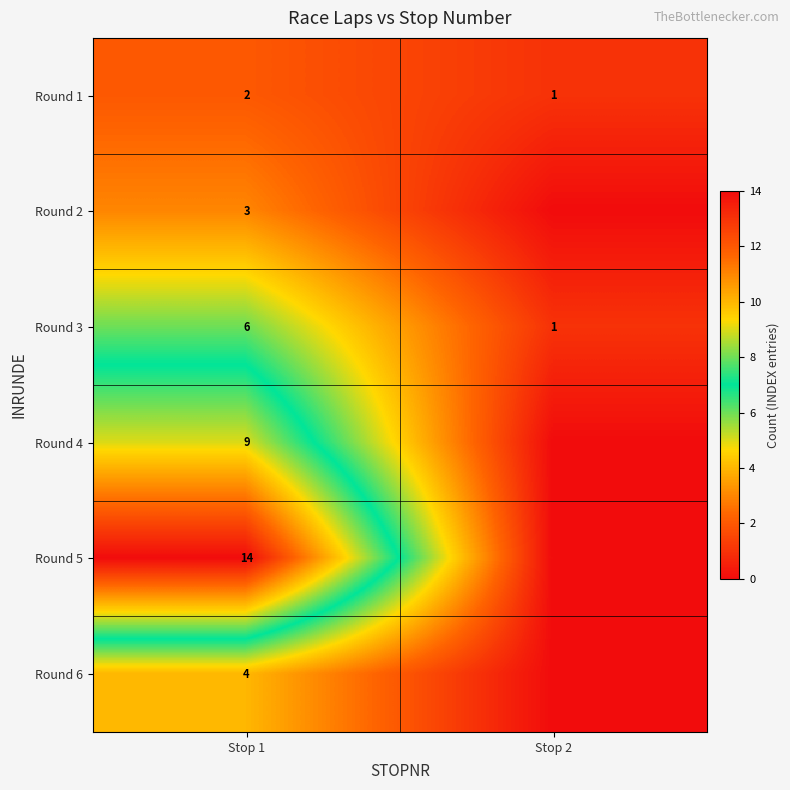

Is it true that Round 3 equals 3 at Stop 1?

False